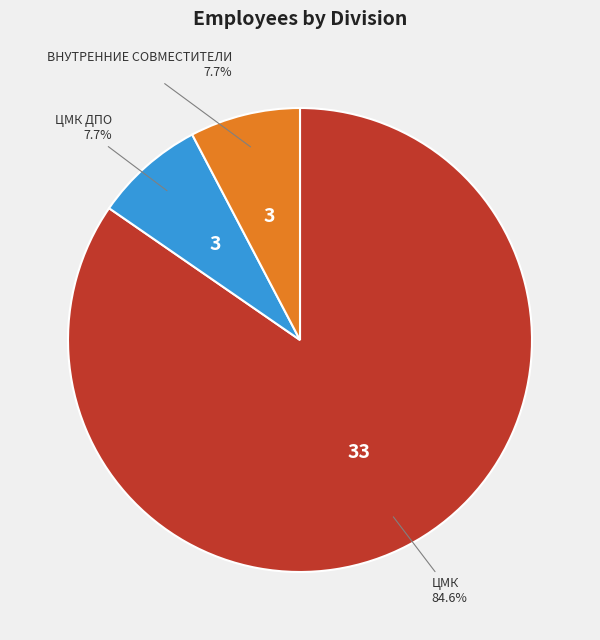

The ВНУТРЕННИЕ СОВМЕСТИТЕЛИ slice represents 8% of the pie. True or false?

True